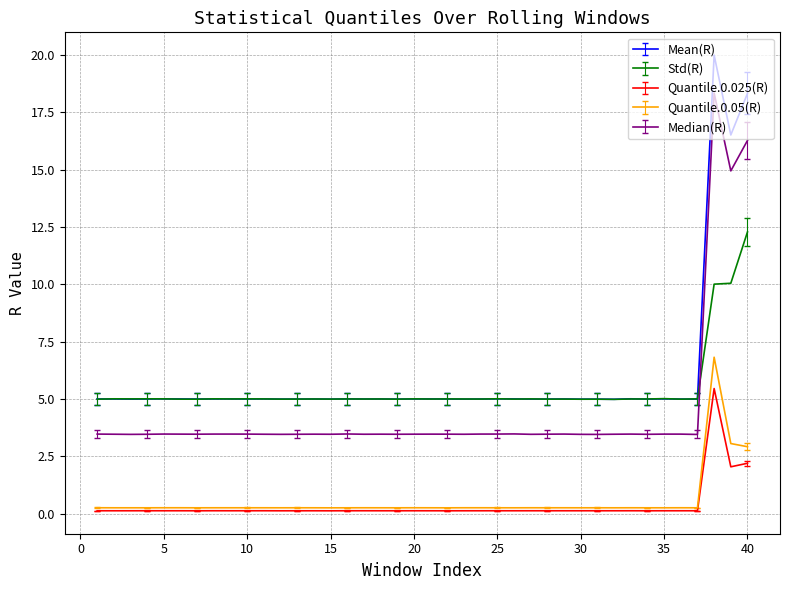

What is the lowest value of the Std(R) series?

5.0